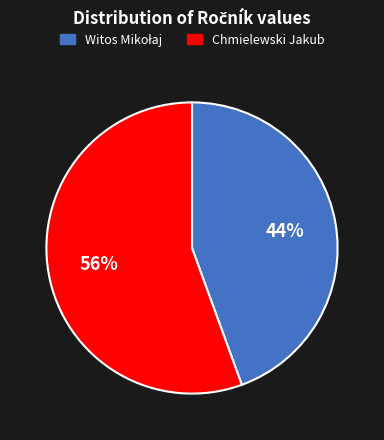

True or false: Chmielewski Jakub accounts for 62% of the total.

False